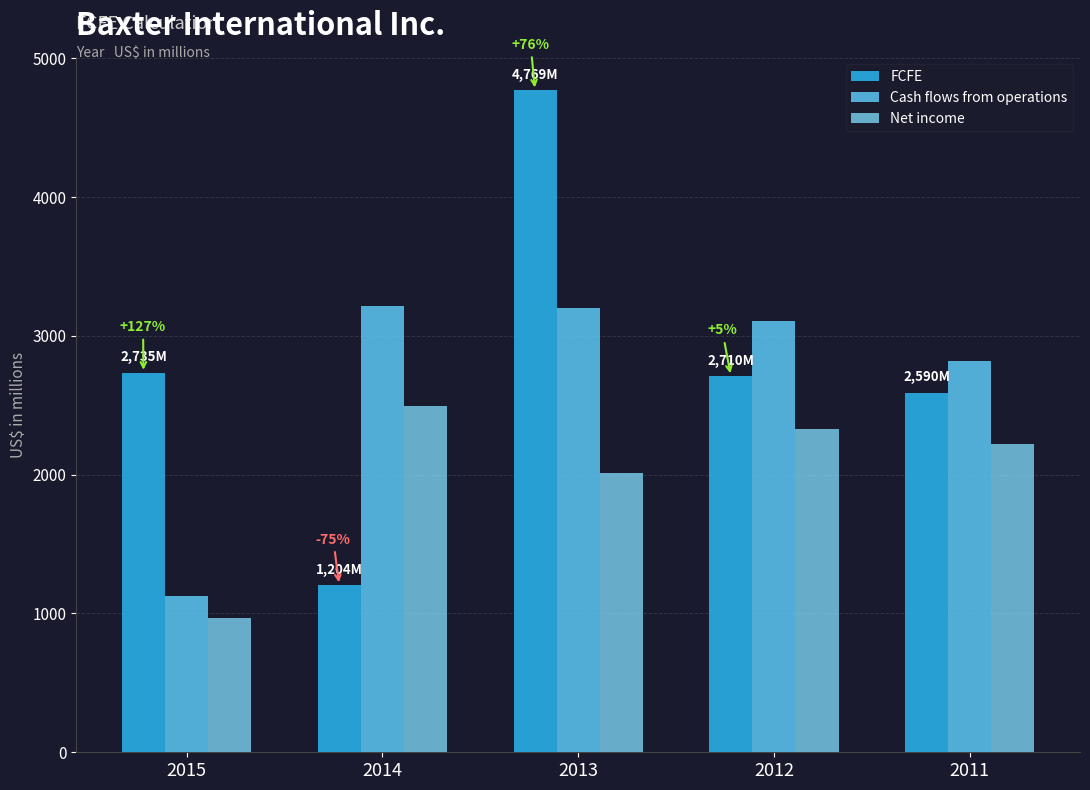

Count the number of data series in this chart.

3